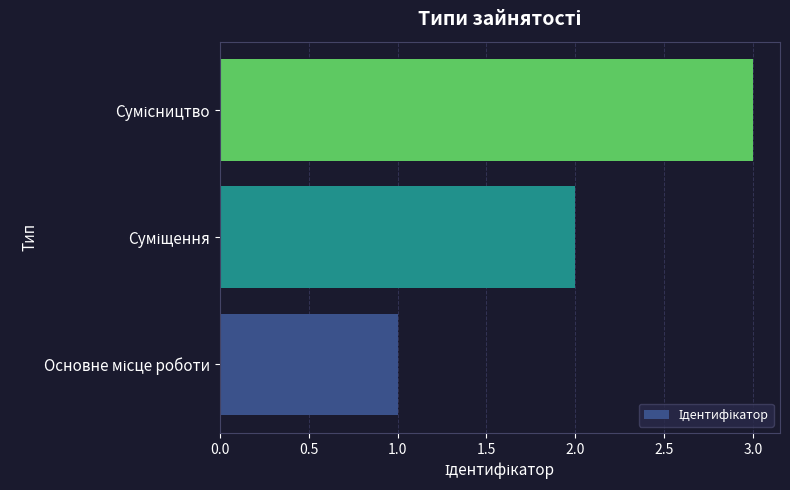

What is the maximum value shown in the chart?

3